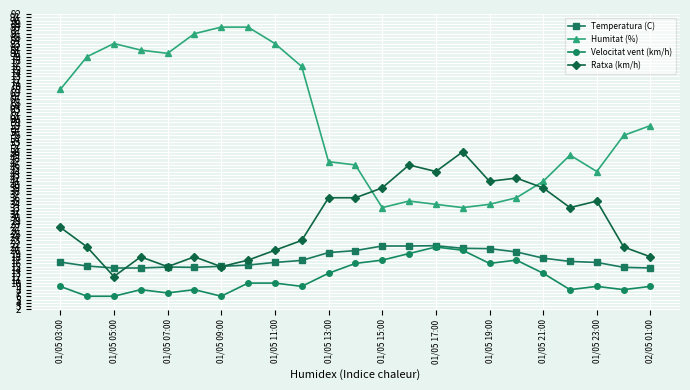

Which series has the widest spread of values?

Humitat (%)